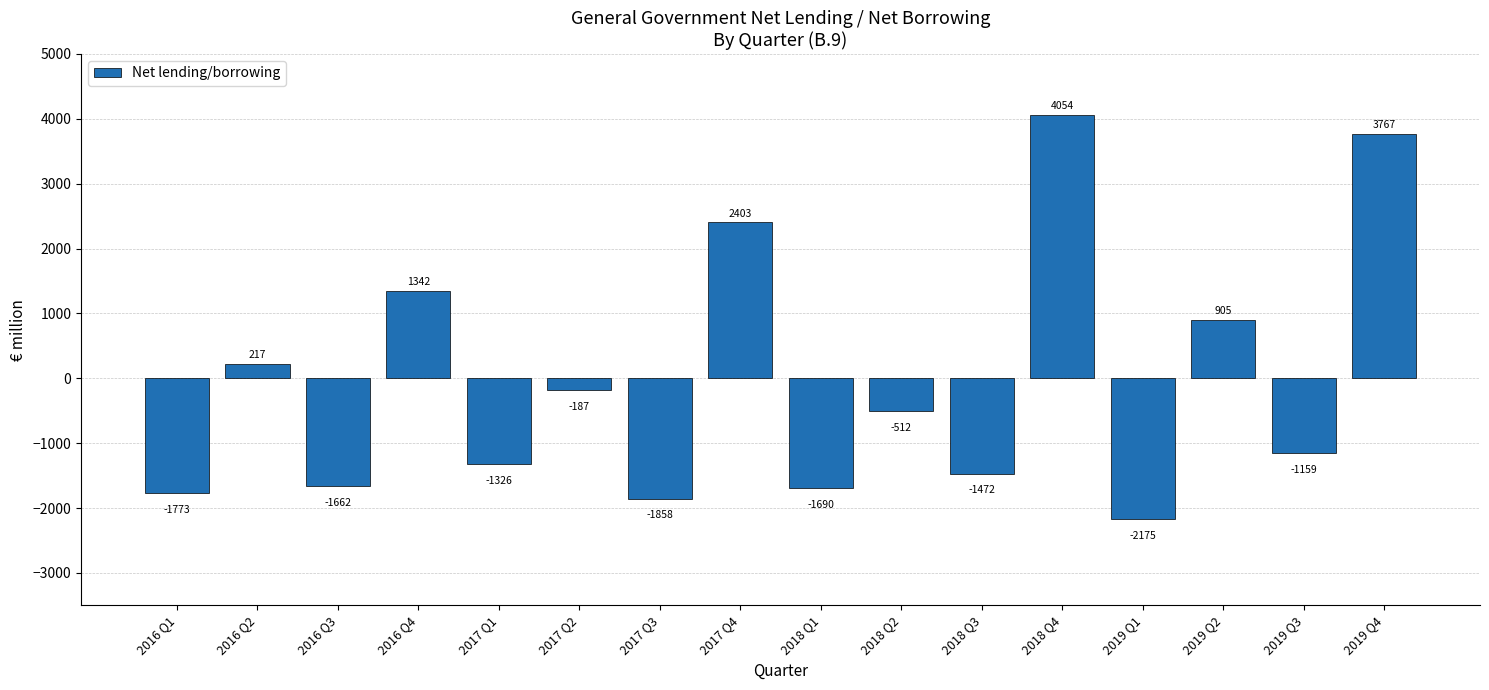

At which label does the data first exceed -512?

2016 Q2